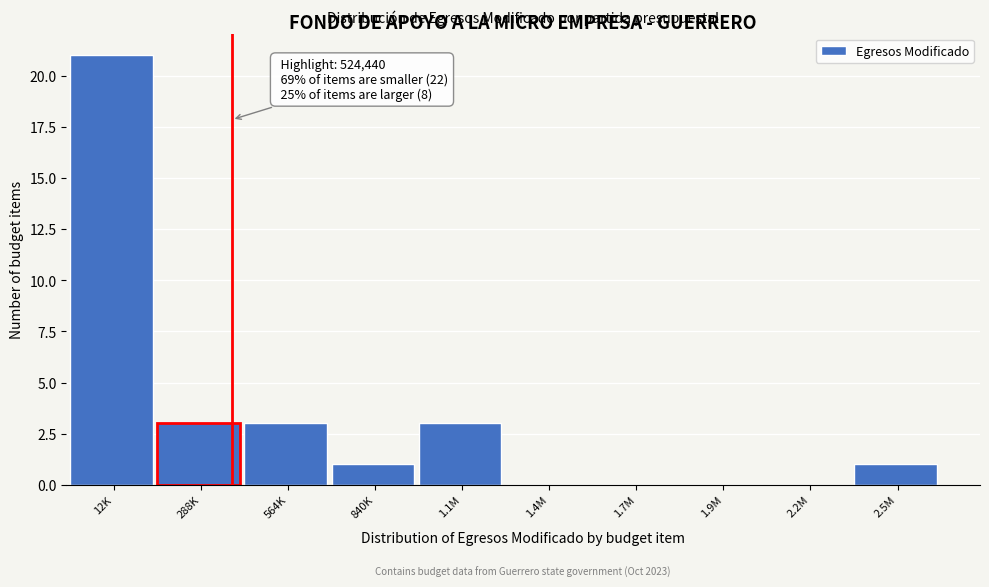

Reading left to right, transcribe all the data shown in this chart.

12K=21	288K=3	564K=3	840K=1	1.1M=3	1.4M=0	1.7M=0	1.9M=0	2.2M=0	2.5M=1